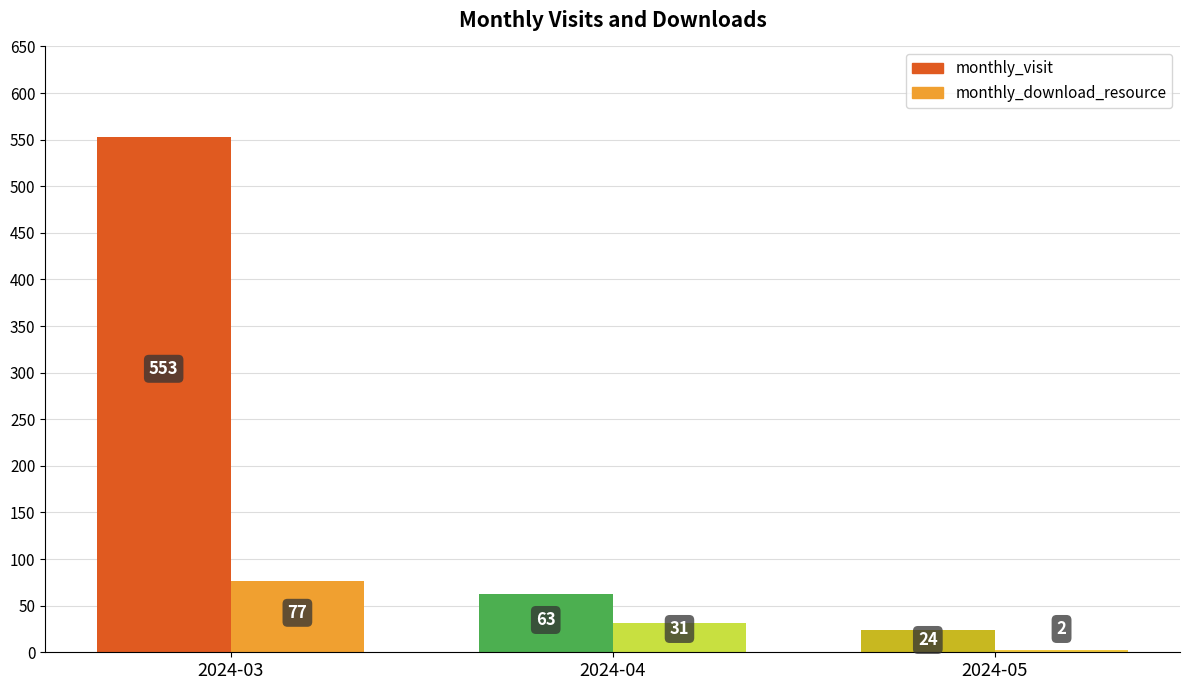

What is the difference between the maximum and minimum values in the monthly_download_resource series?

75